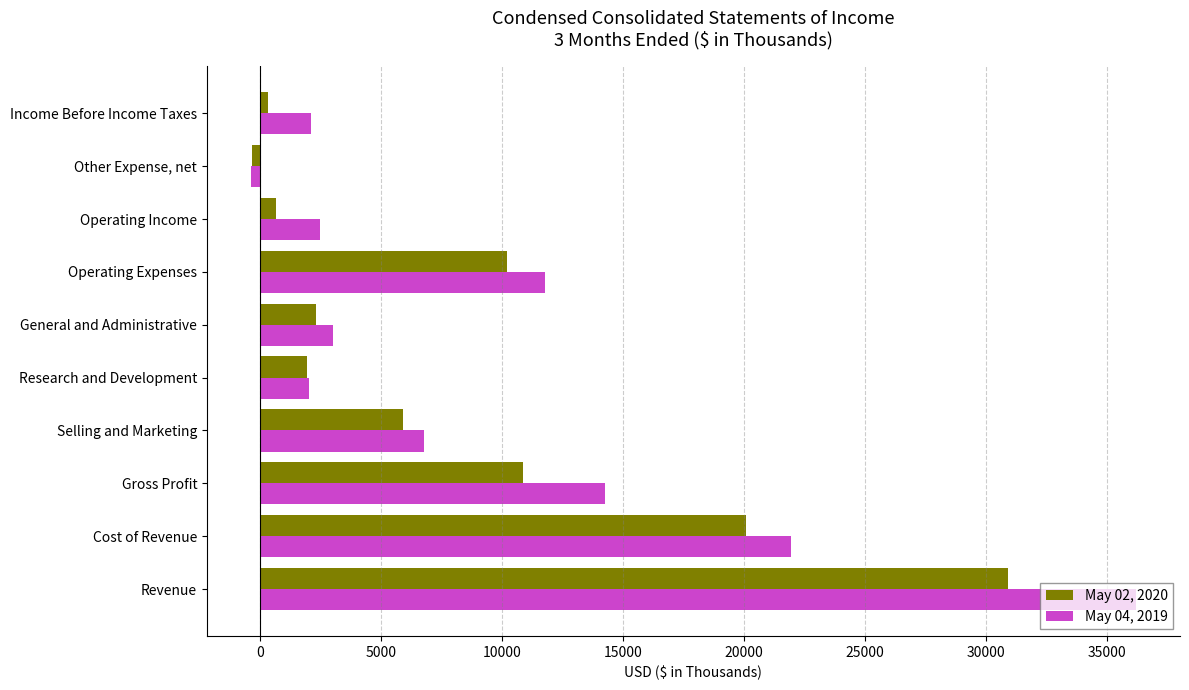

What is the difference between the second highest and minimum values in the May 04, 2019 series?

22310